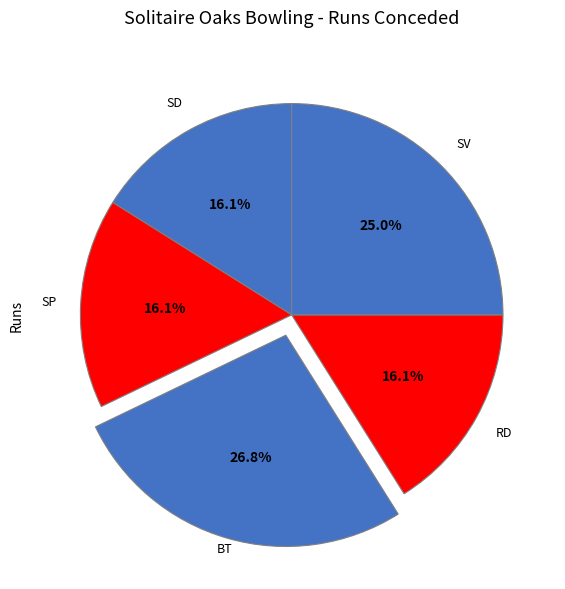

How many slices are in this pie chart?

5